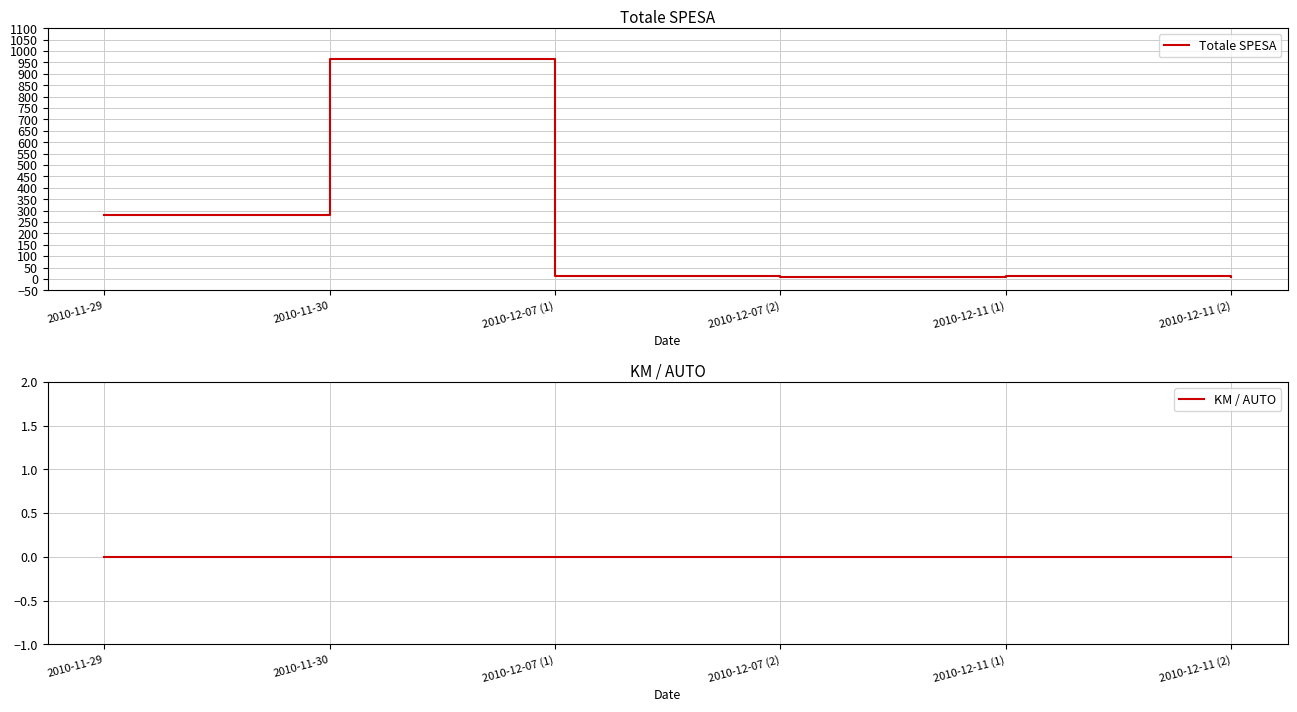

Between 2010-12-07 (2) and 2010-12-07 (1), which is larger?

2010-12-07 (1)